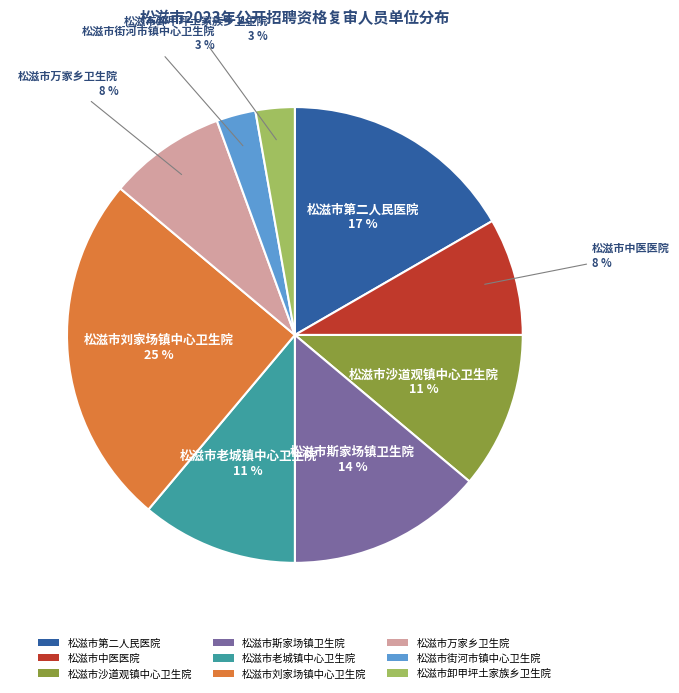

Which category has the biggest portion of the pie?

松滋市刘家场镇中心卫生院